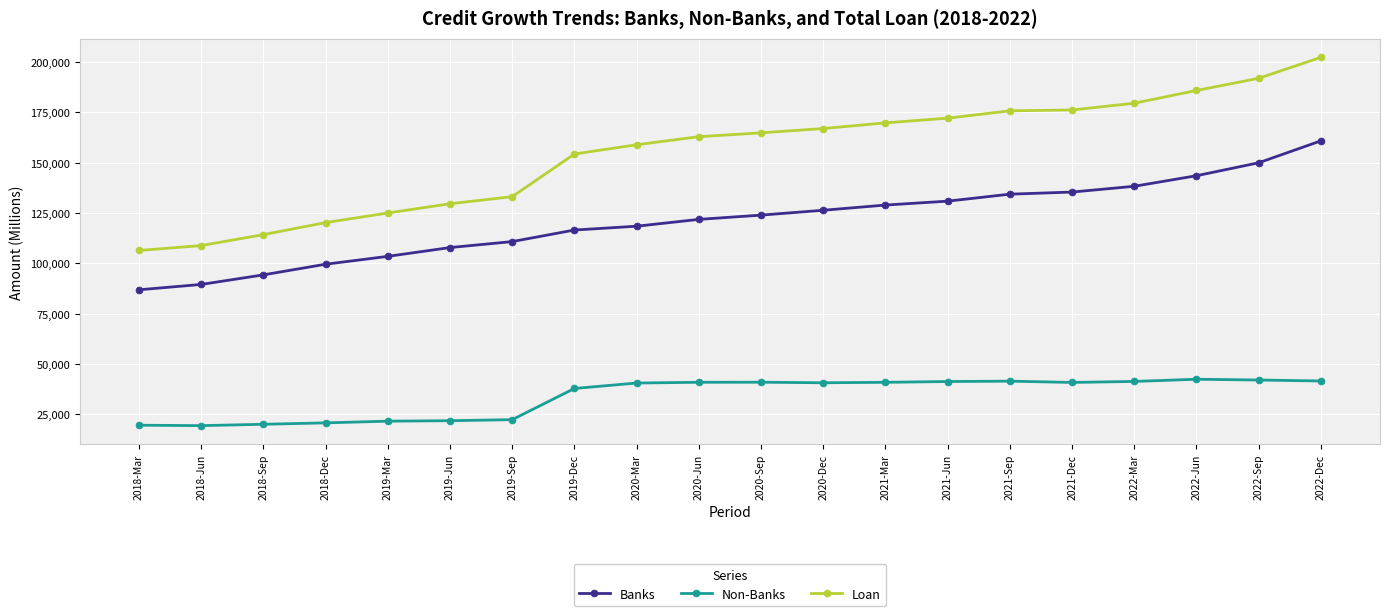

What is the difference between the Banks values at 2021-Jun and 2019-Mar?

27442.8